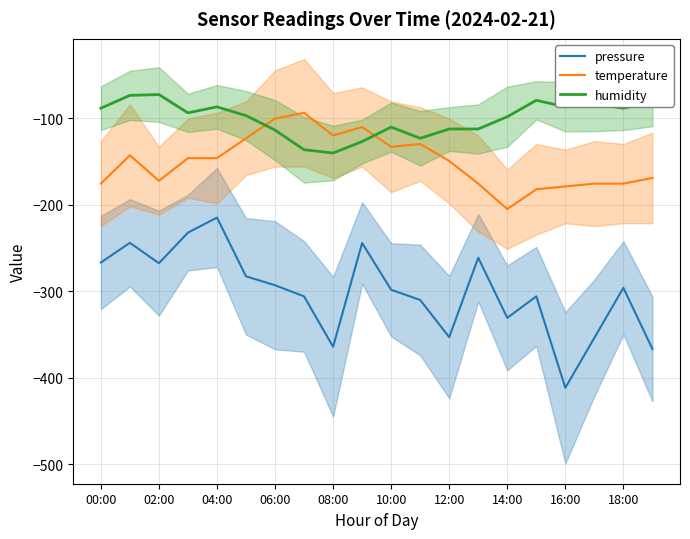

The value of humidity at 08:00 is -193.5. True or false?

False